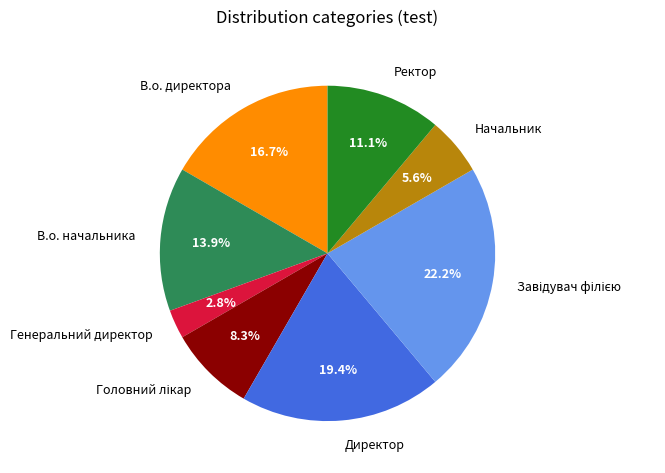

What is the smallest slice in the pie chart?

Генеральний директор